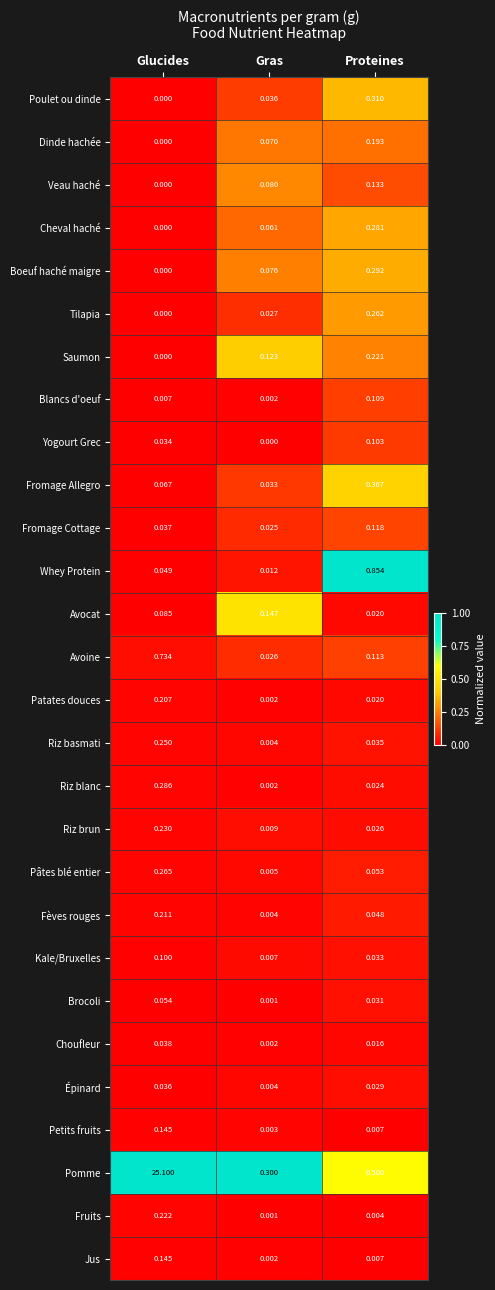

What is the maximum value shown in the chart?

25.1